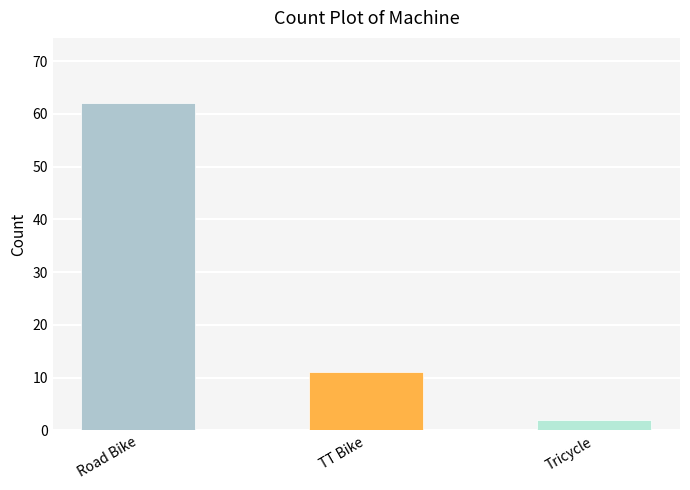

What is the label of the 1st bar from the left?

Road Bike